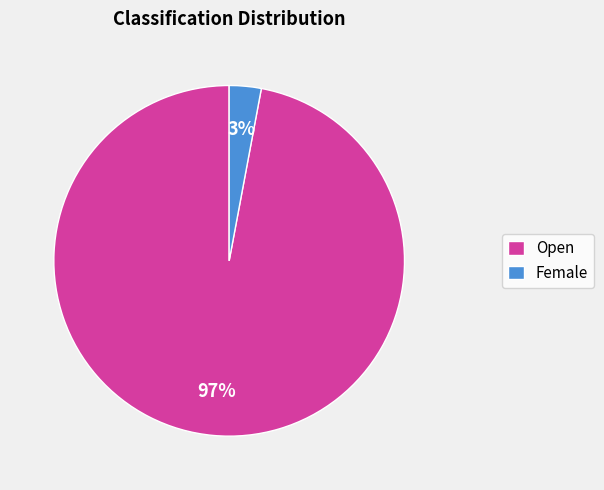

To the nearest percent, what is the average slice percentage?

50%